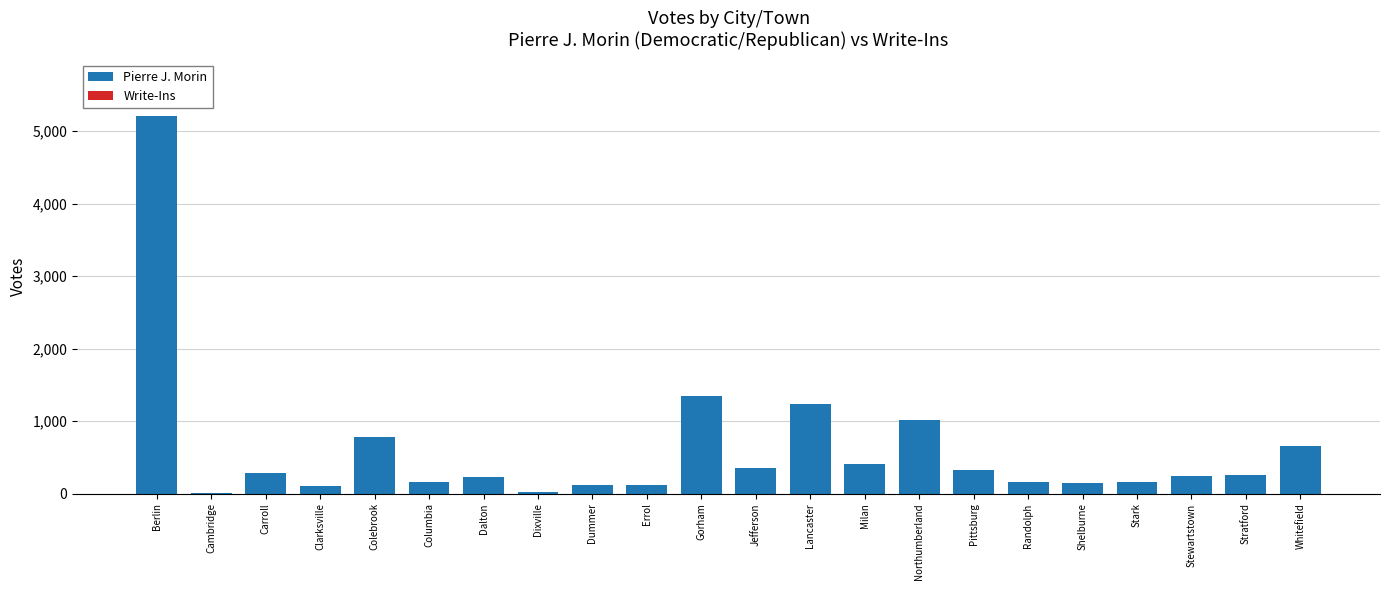

Which label corresponds to the largest value in the chart?

Berlin